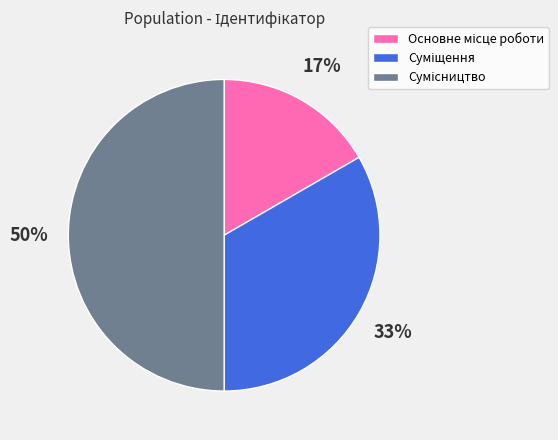

To the nearest percent, what is the average slice percentage?

33%